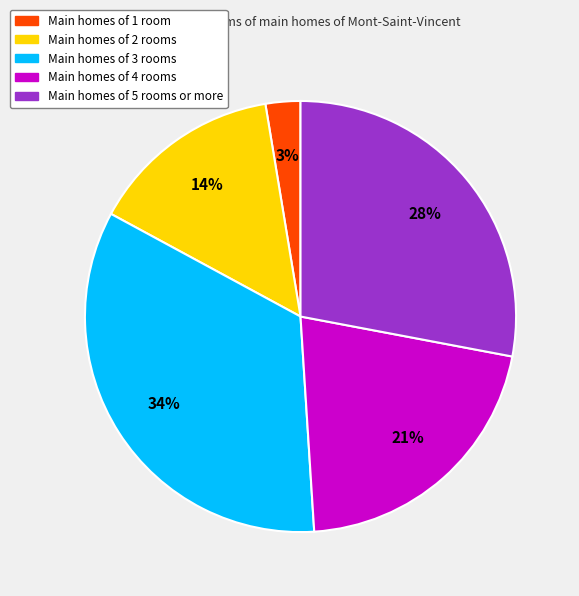

Is there a majority slice in this chart?

No